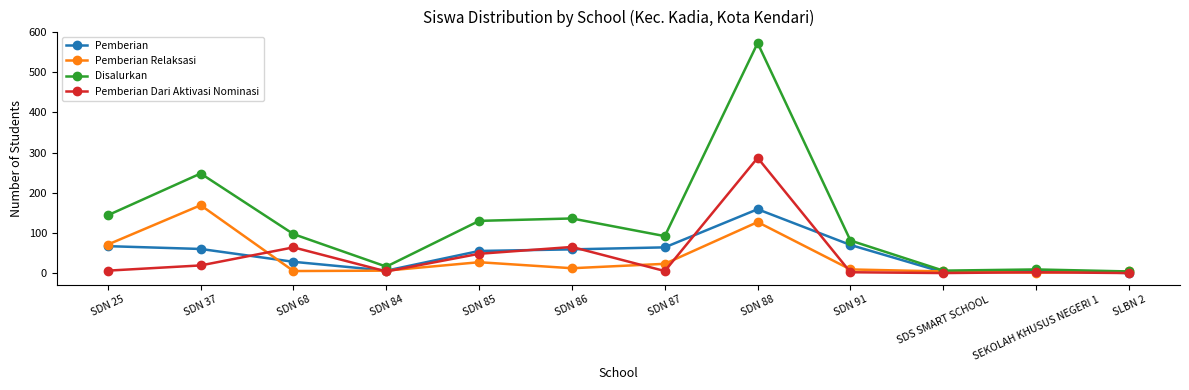

What is the total value across all series at SDN 37?

496